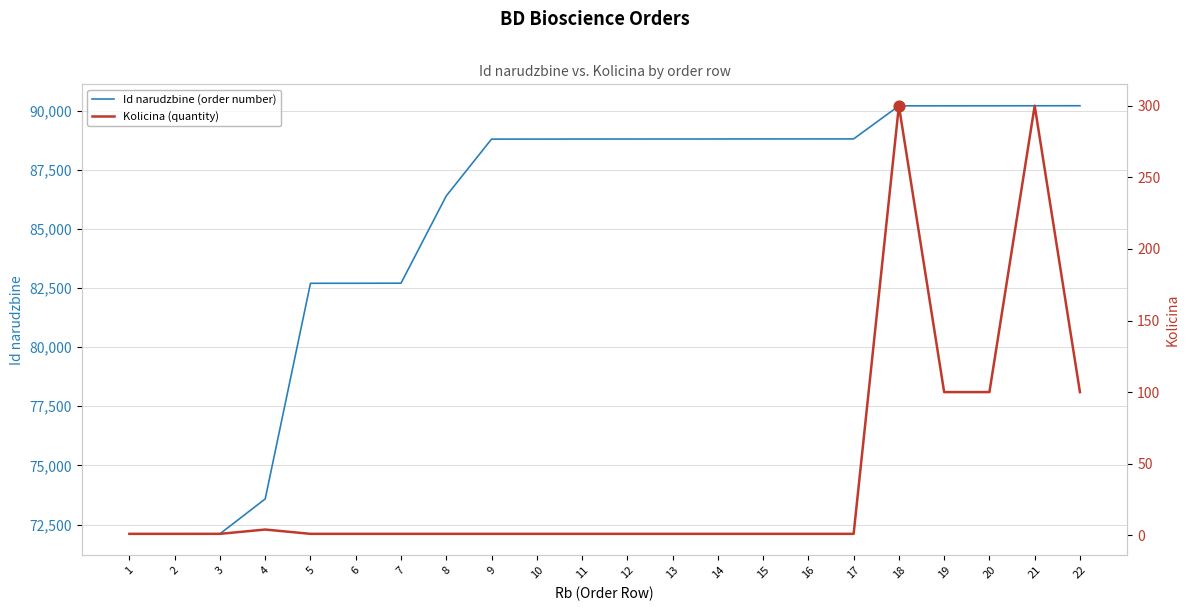

At how many categories does at least one series exceed 65414?

22